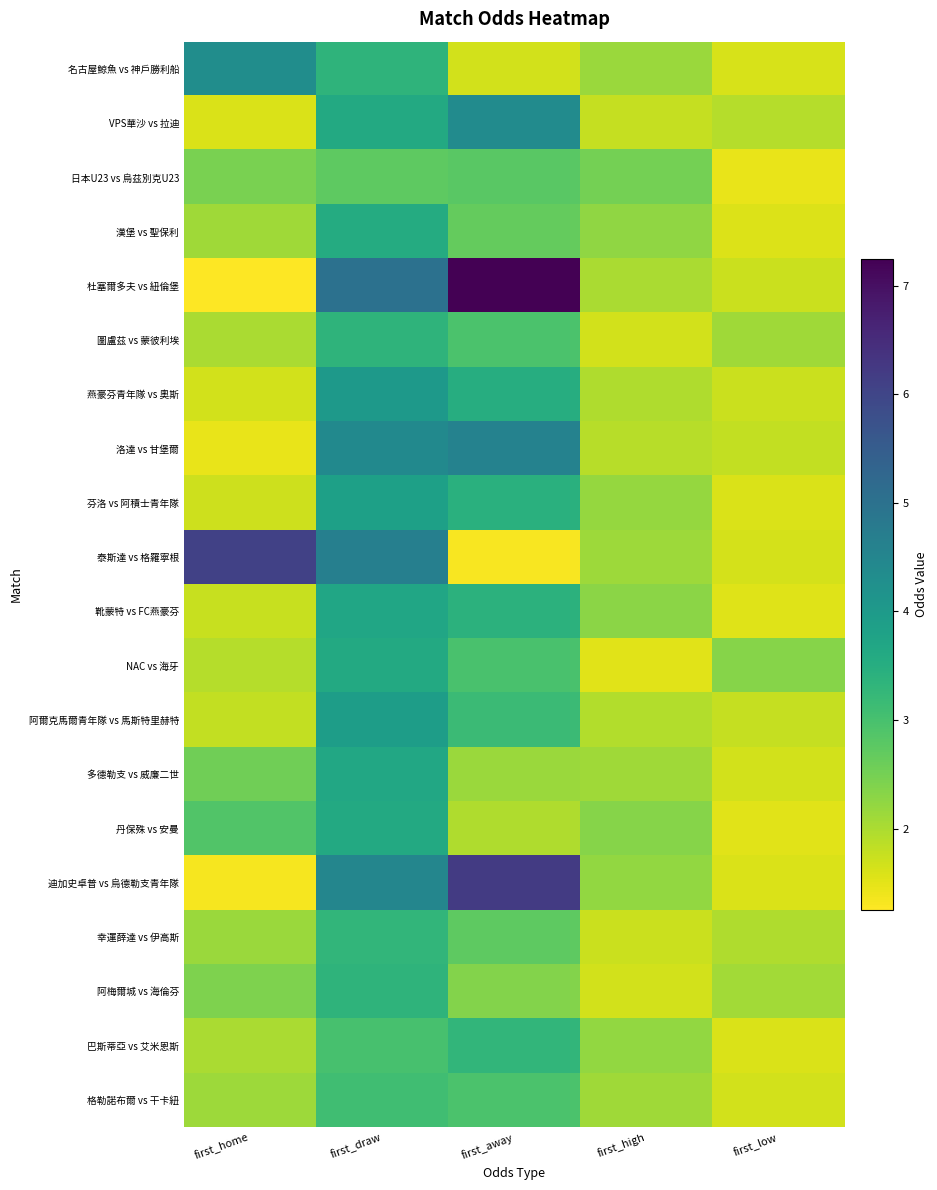

At how many categories does at least one series exceed 5?

2